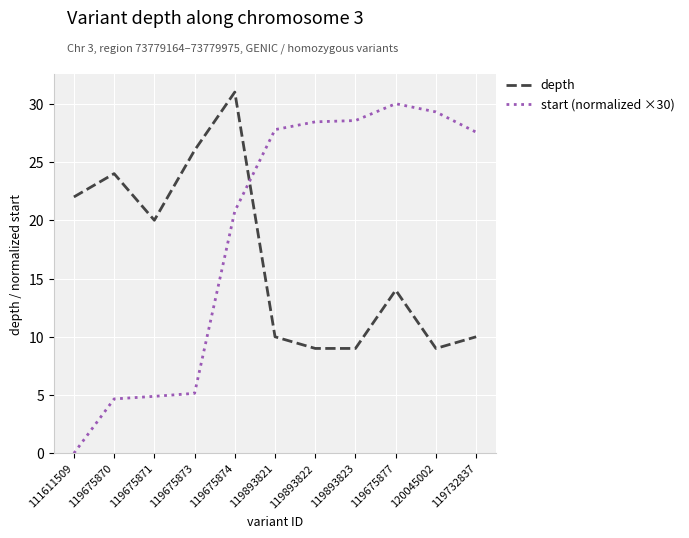

How many positive values does the start (normalized ×30) series have?

10